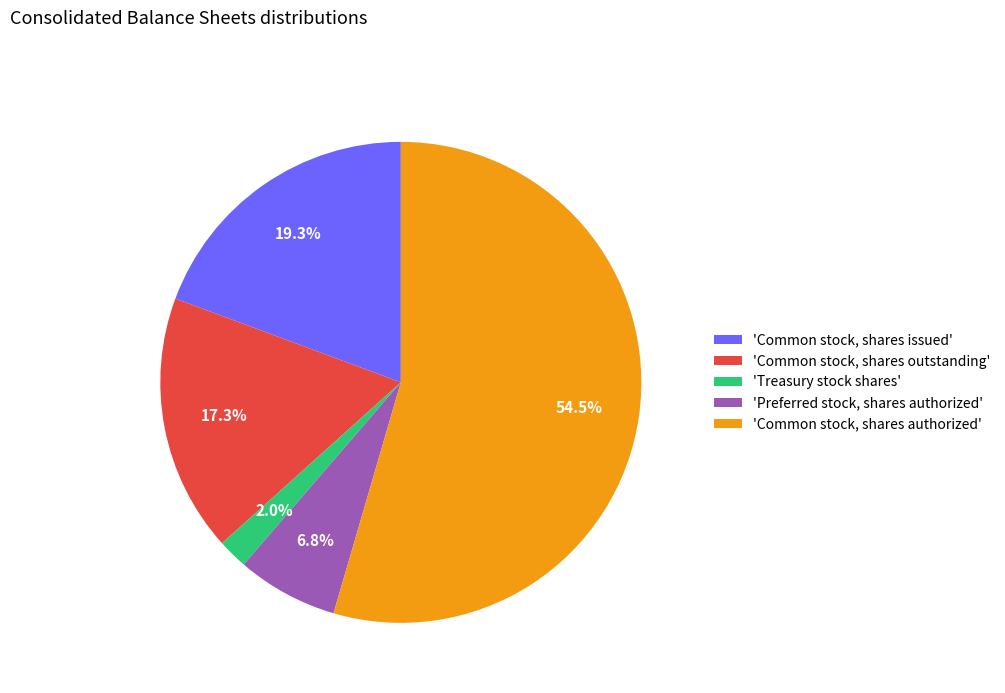

Does any single category account for the majority?

Yes